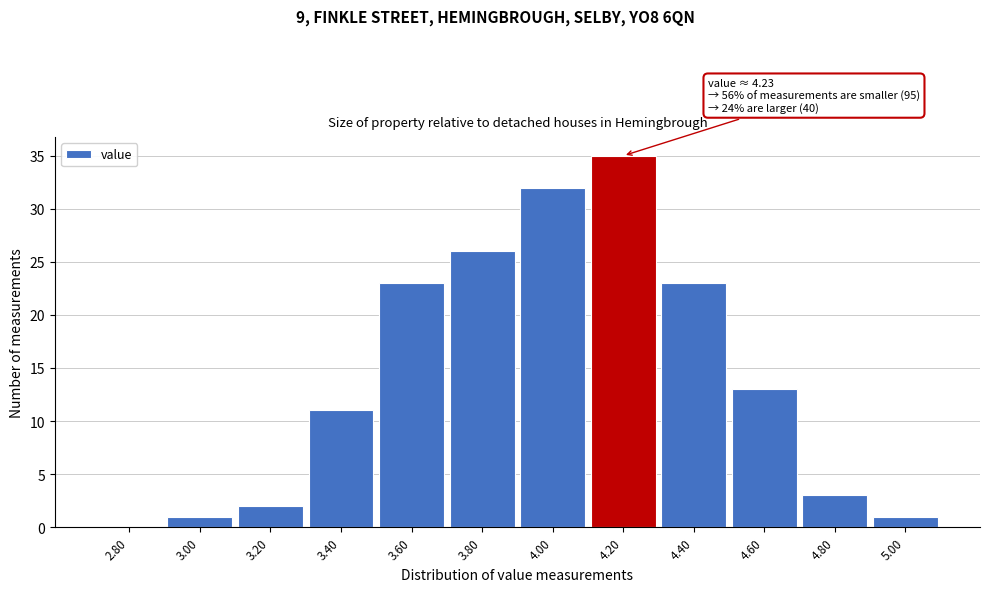

Reading left to right, transcribe all the data shown in this chart.

2.80=0	3.00=1	3.20=2	3.40=11	3.60=23	3.80=26	4.00=32	4.20=35	4.40=23	4.60=13	4.80=3	5.00=1